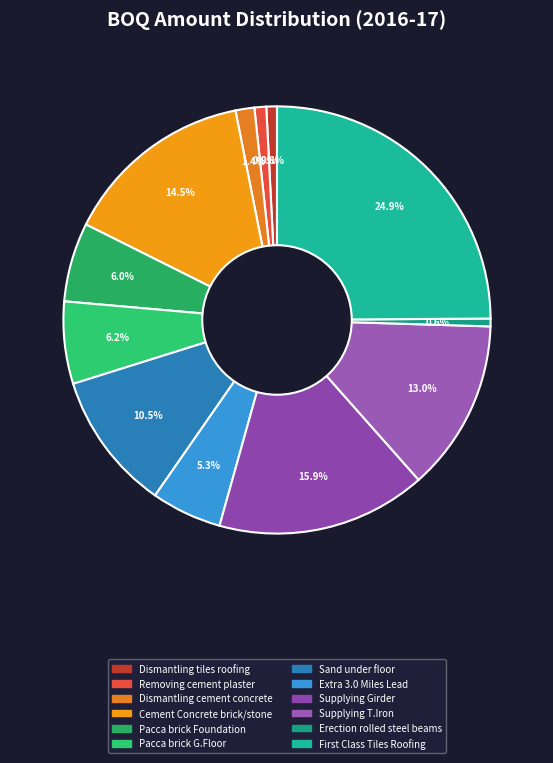

Is Supplying T.Iron the majority of the pie?

No